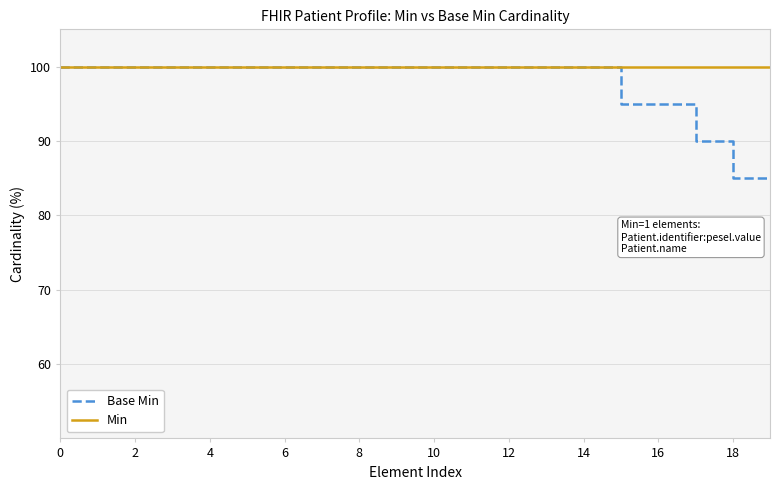

Which series has the largest range (max minus min)?

Base Min